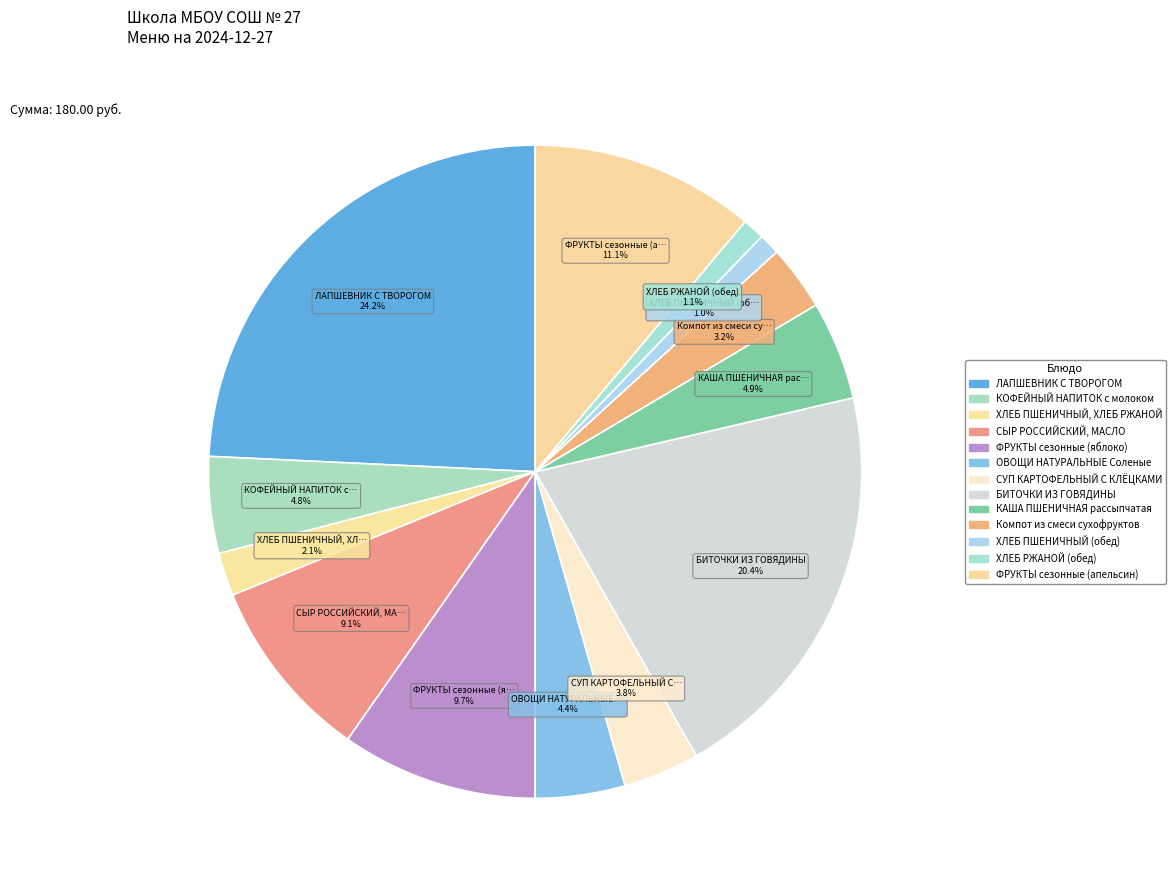

What percentage is the БИТОЧКИ ИЗ ГОВЯДИНЫ slice, to the nearest percent?

20%